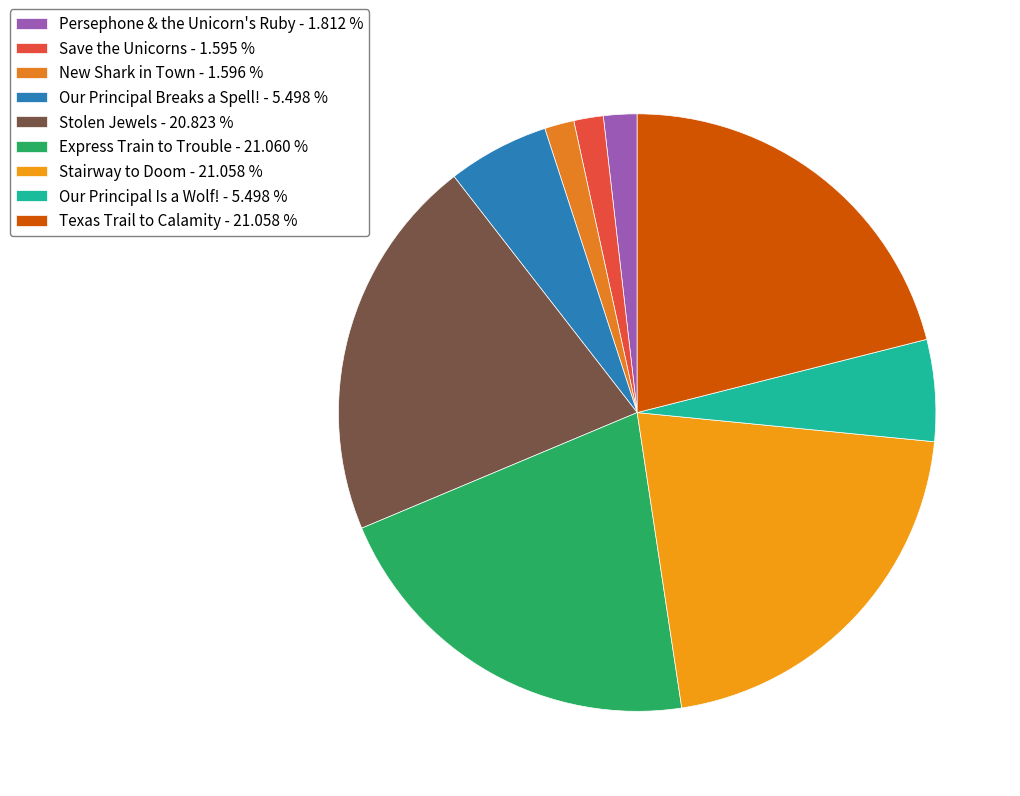

True or false: Texas Trail to Calamity accounts for 27% of the total.

False